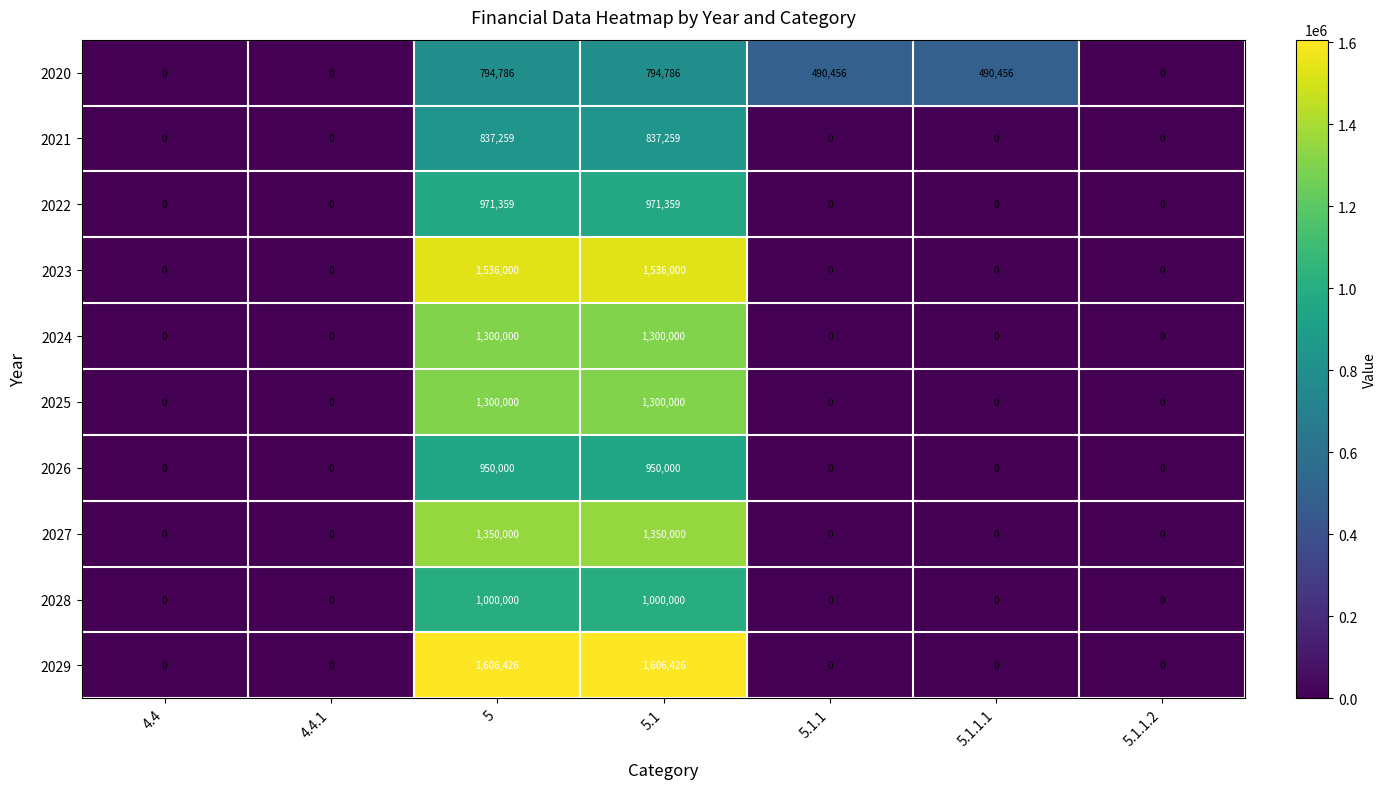

How many distinct data groups are displayed?

10